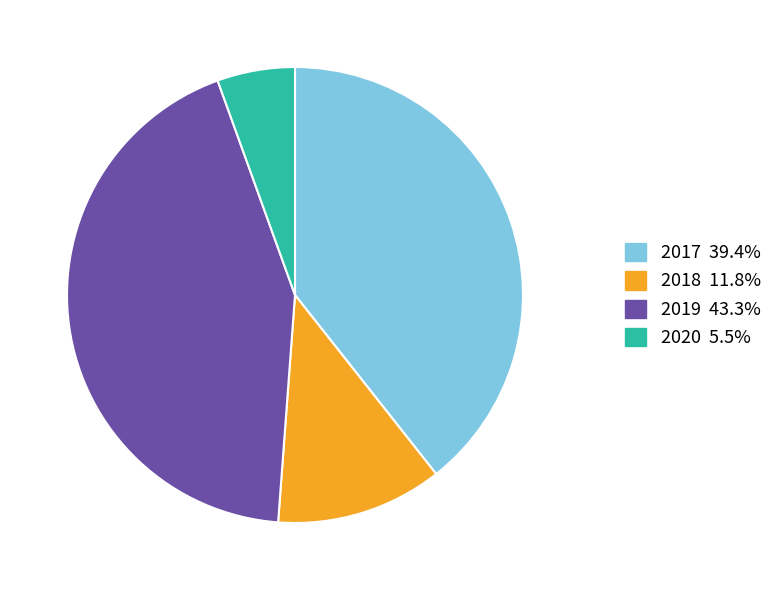

Does any single category account for the majority?

No